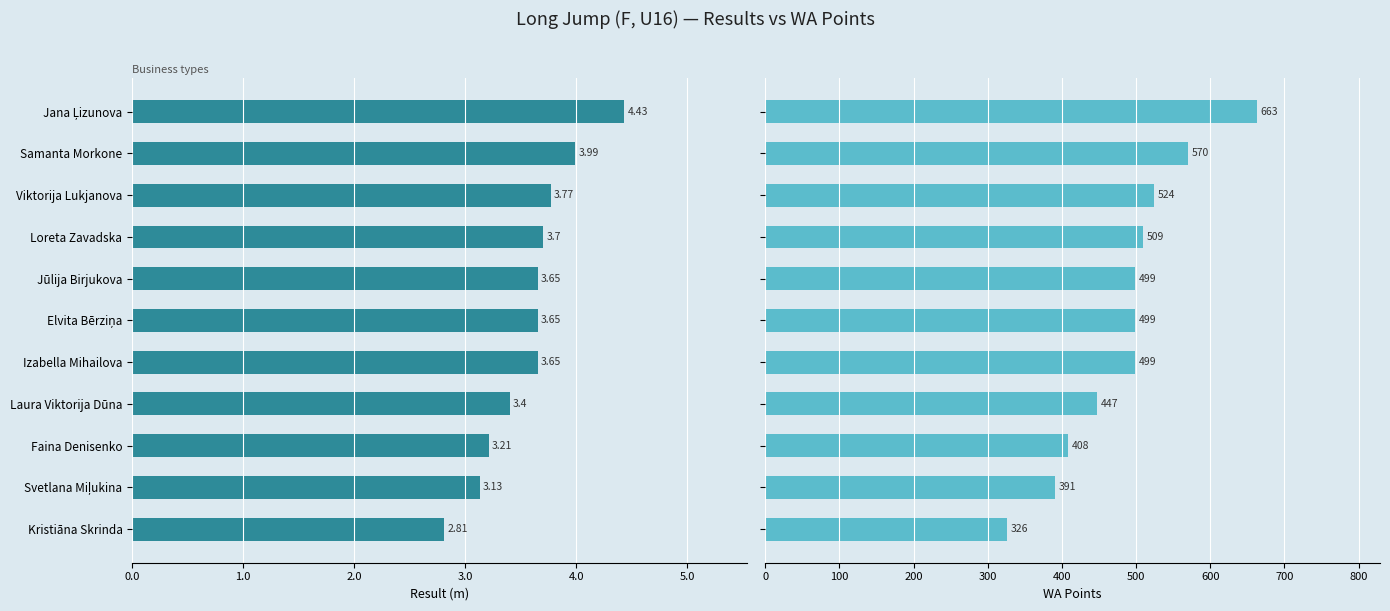

Does the chart contain stacked bars?

No